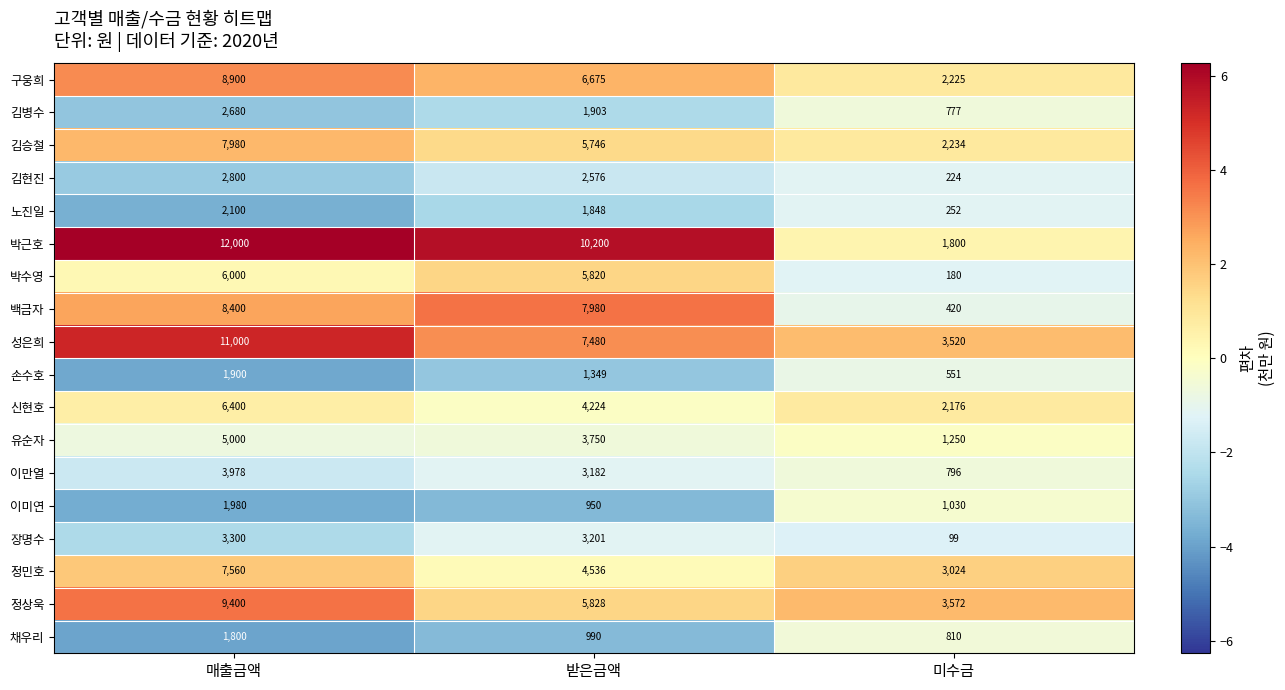

What is the sum of all 노진일 values?

4200